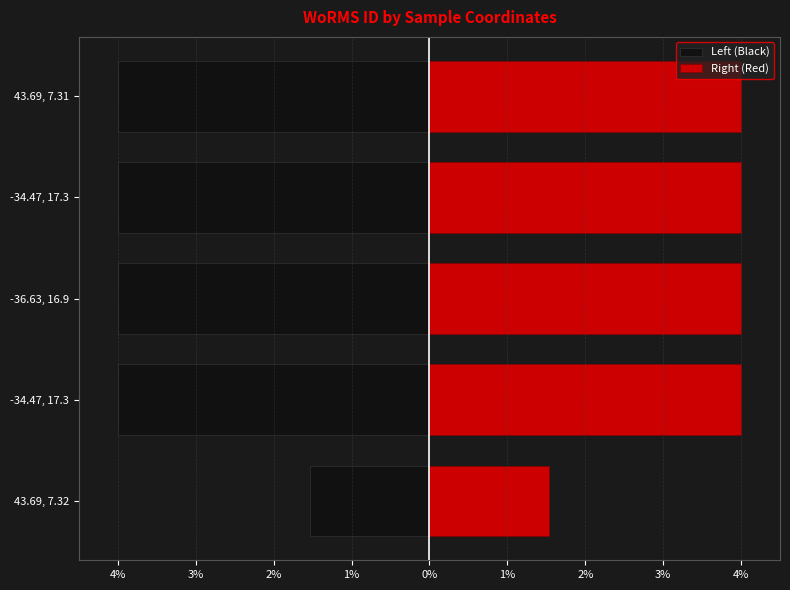

What is the difference between the highest and lowest values at -34.47, 17.3?

8.0